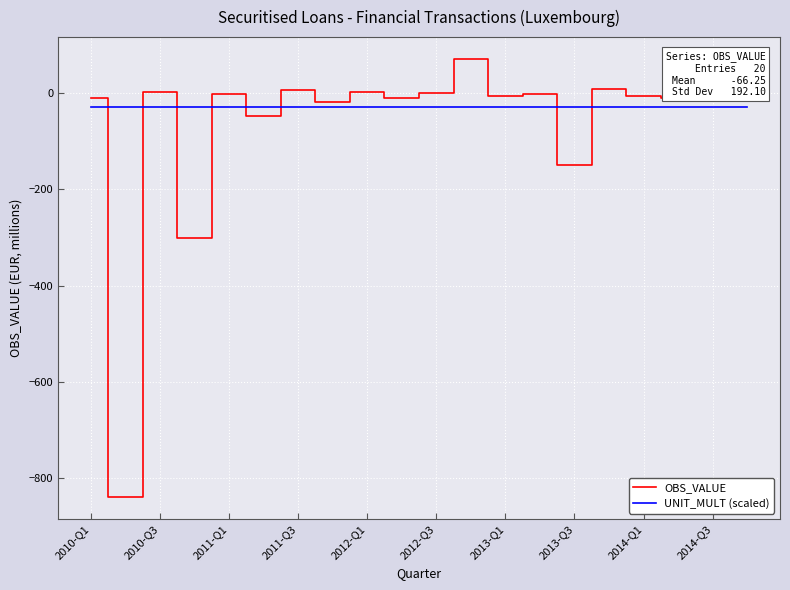

What is the average value of the UNIT_MULT (scaled) series?

-30